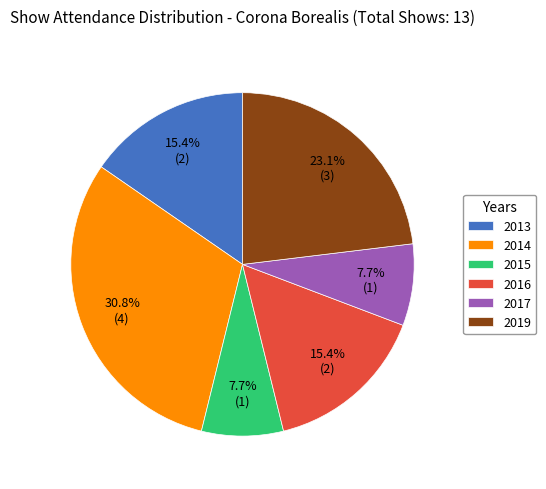

Which slice is the largest?

2014